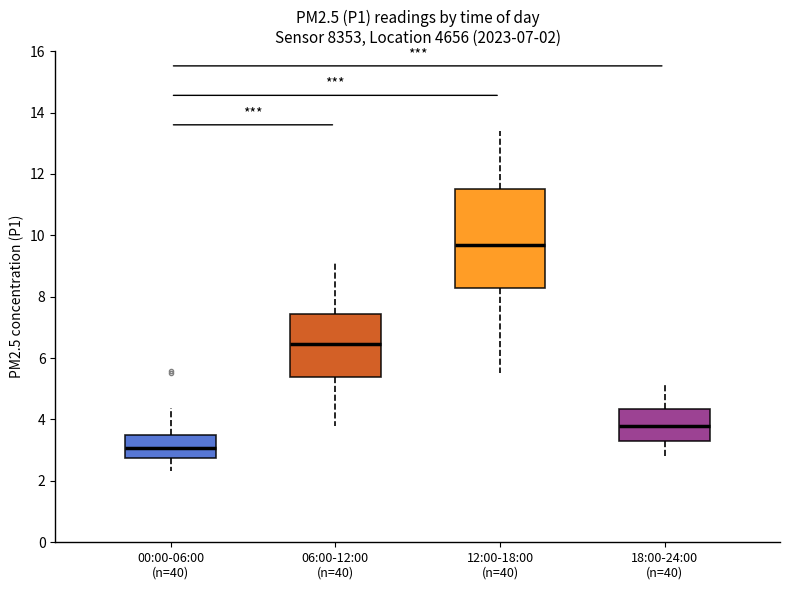

Which box has the highest median line?

12:00-18:00 (n=40)